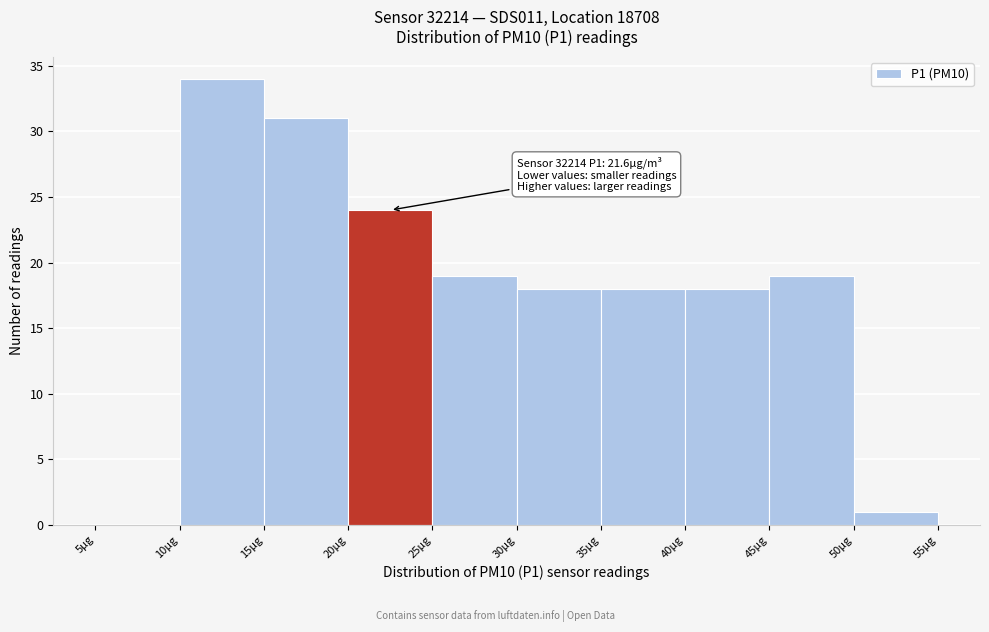

Over which range of the x-axis is the bar tallest?

10 to 15